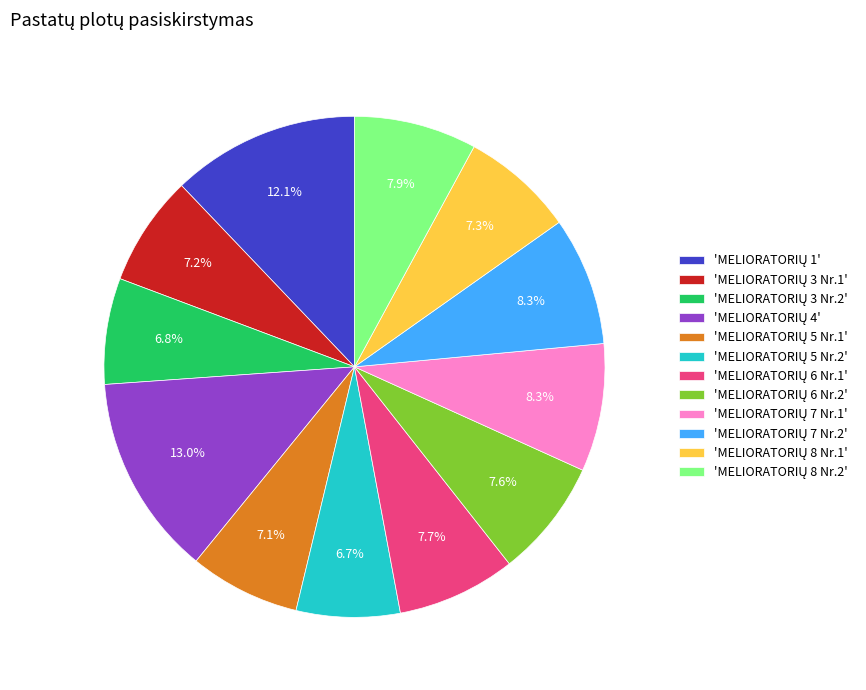

Does any single category account for the majority?

No